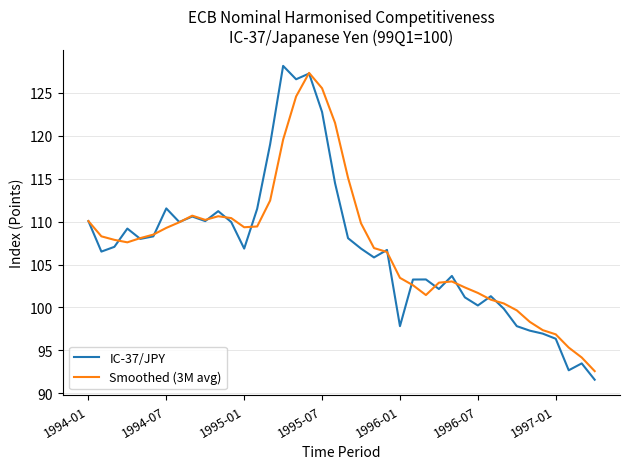

Which series has the widest spread of values?

IC-37/JPY